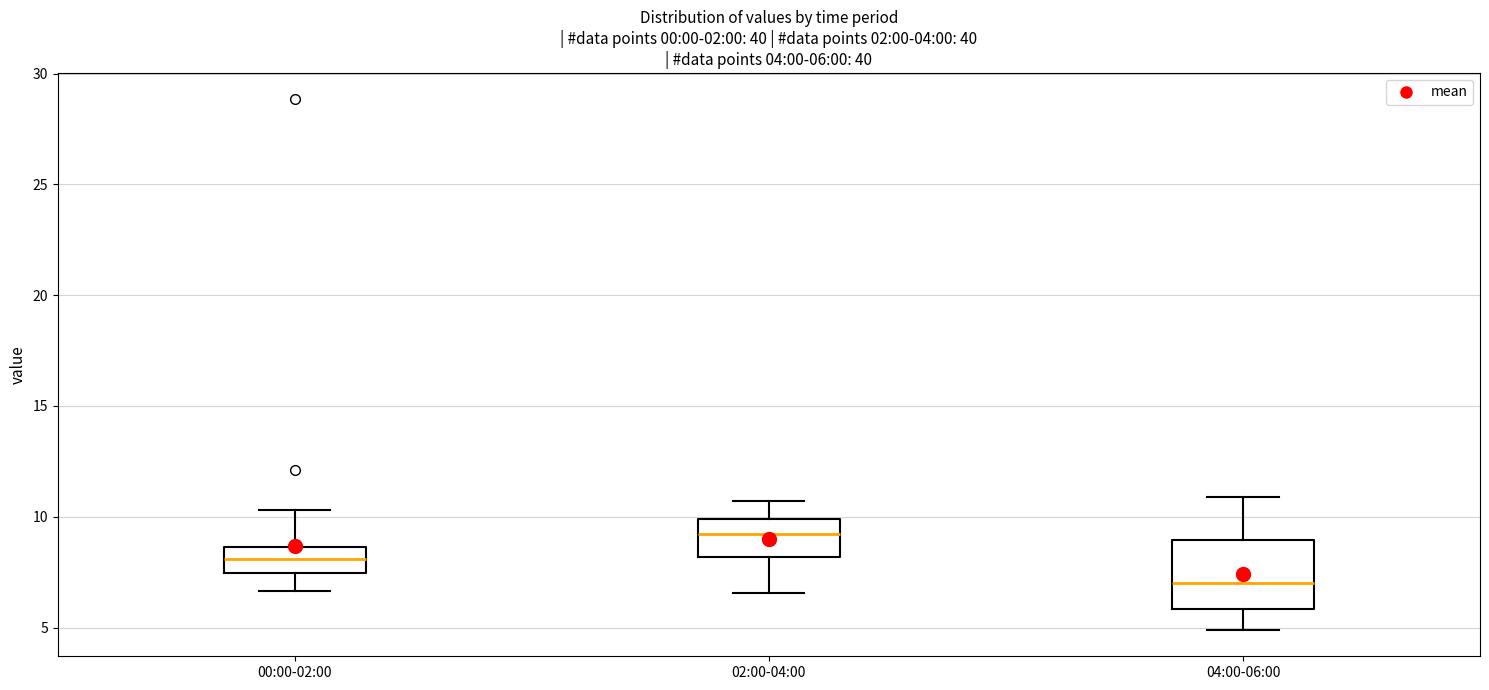

Which box has the highest median line?

02:00-04:00